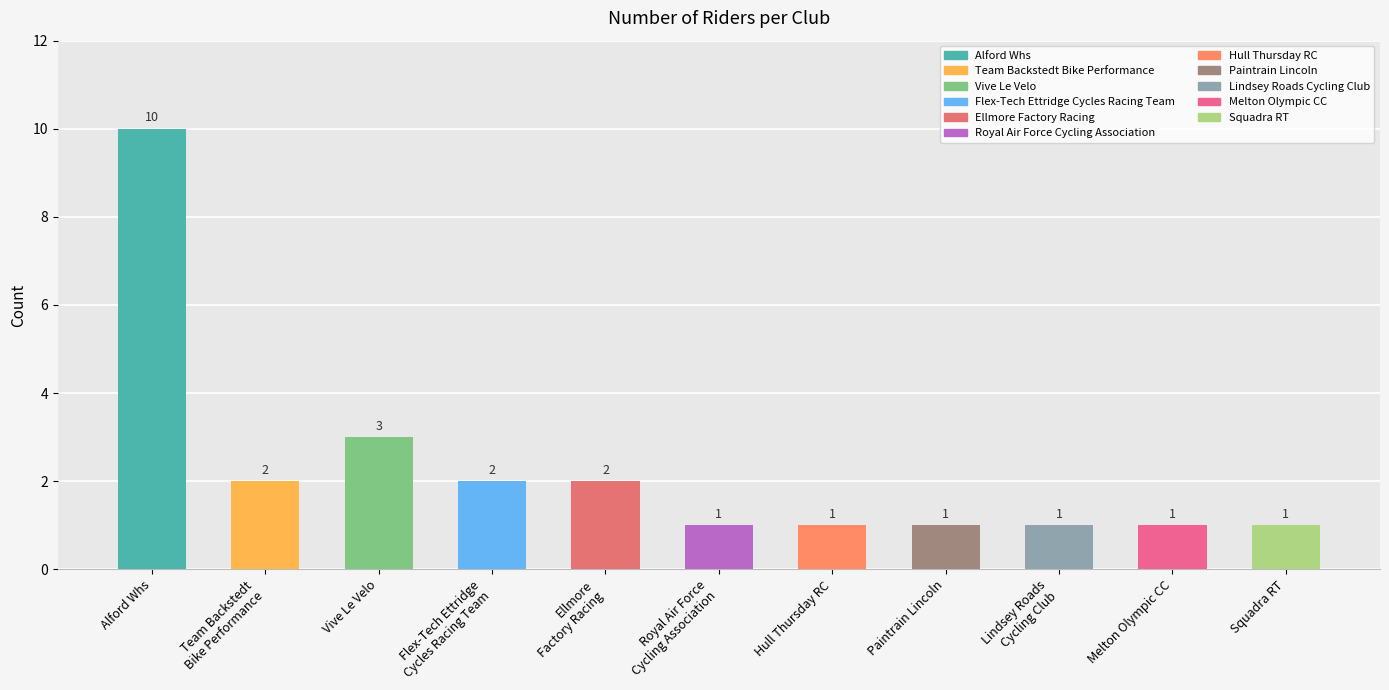

What is the label of the 11th bar from the left?

Squadra RT